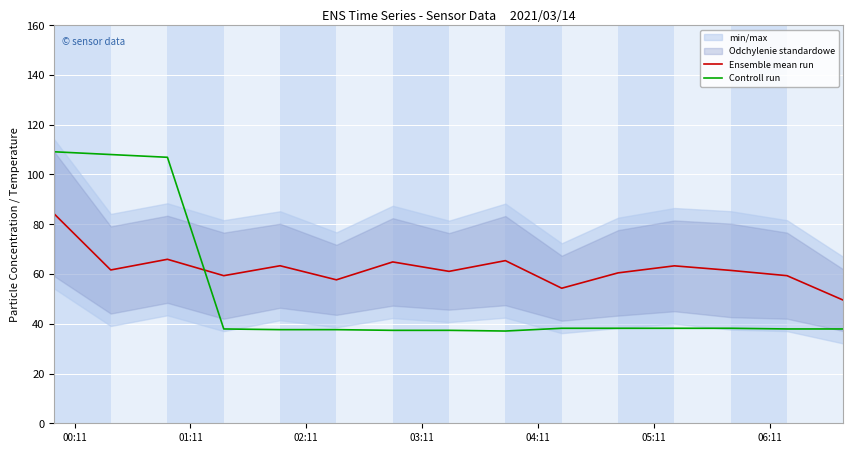

What is the maximum value for Ensemble mean run?

84.1